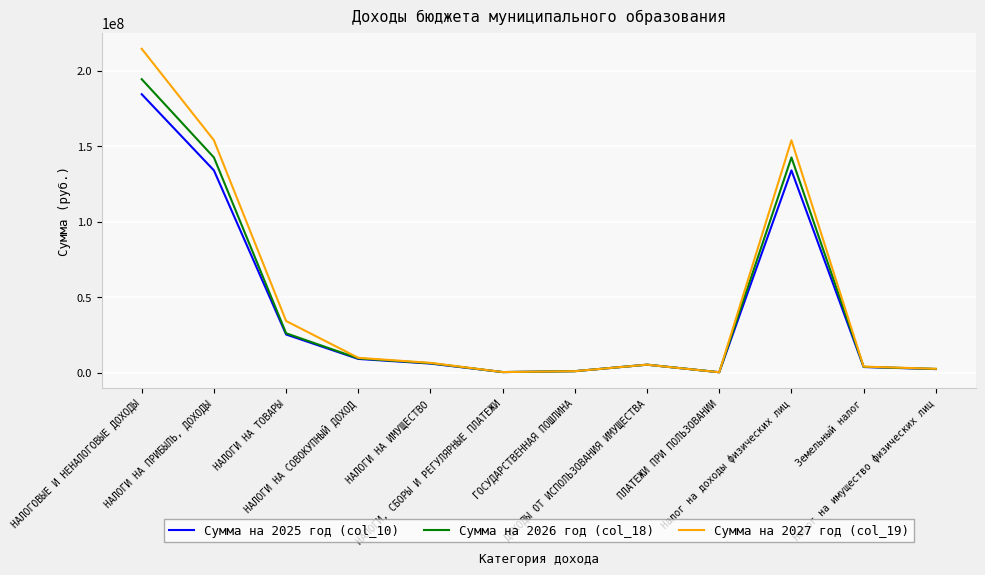

List the series in order of their peak value, lowest first.

Сумма на 2025 год (col_10), Сумма на 2026 год (col_18), Сумма на 2027 год (col_19)